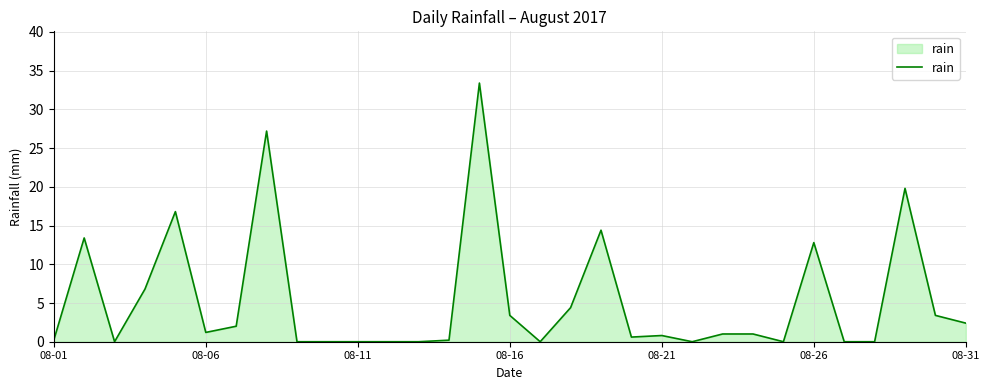

True or false: there are more than 1 points higher than both neighbors.

True